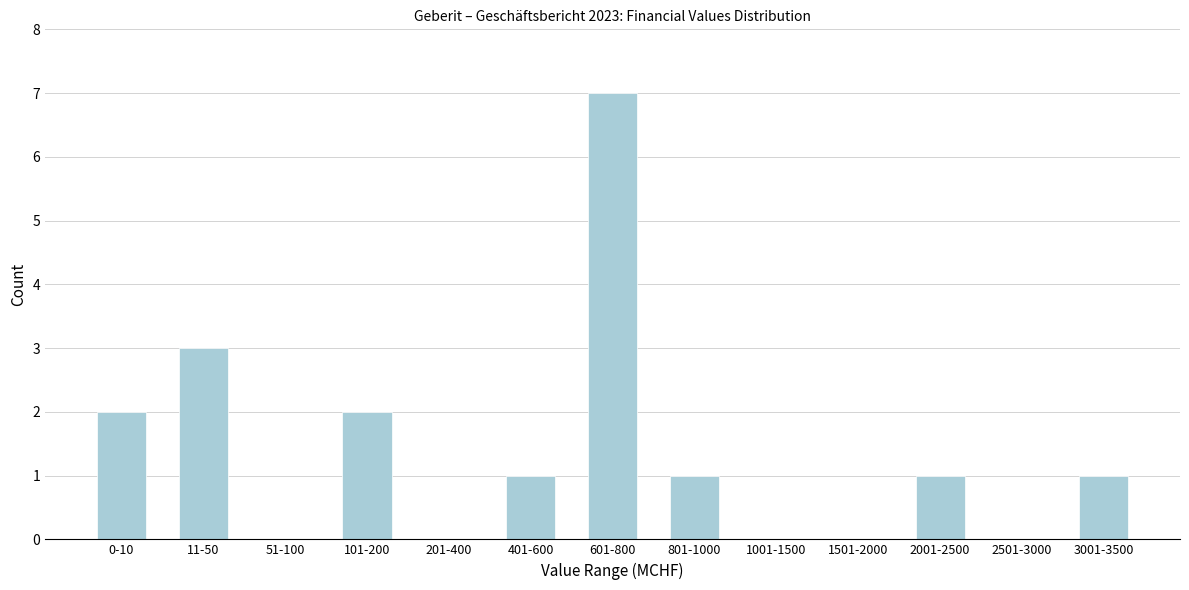

Reading left to right, list all the values displayed in this chart.

0-10=2	11-50=3	51-100=0	101-200=2	201-400=0	401-600=1	601-800=7	801-1000=1	1001-1500=0	1501-2000=0	2001-2500=1	2501-3000=0	3001-3500=1